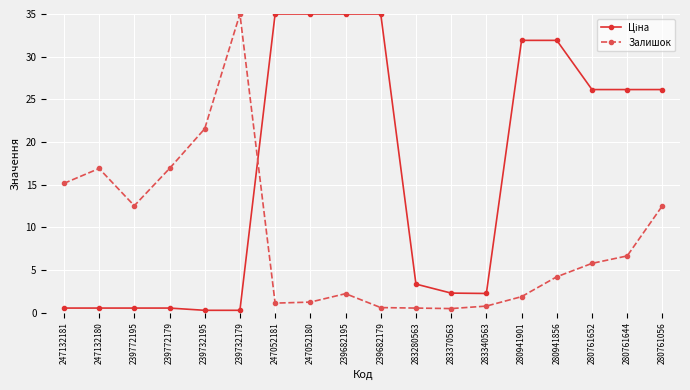

At which category is the sum across all series the highest?

280761056